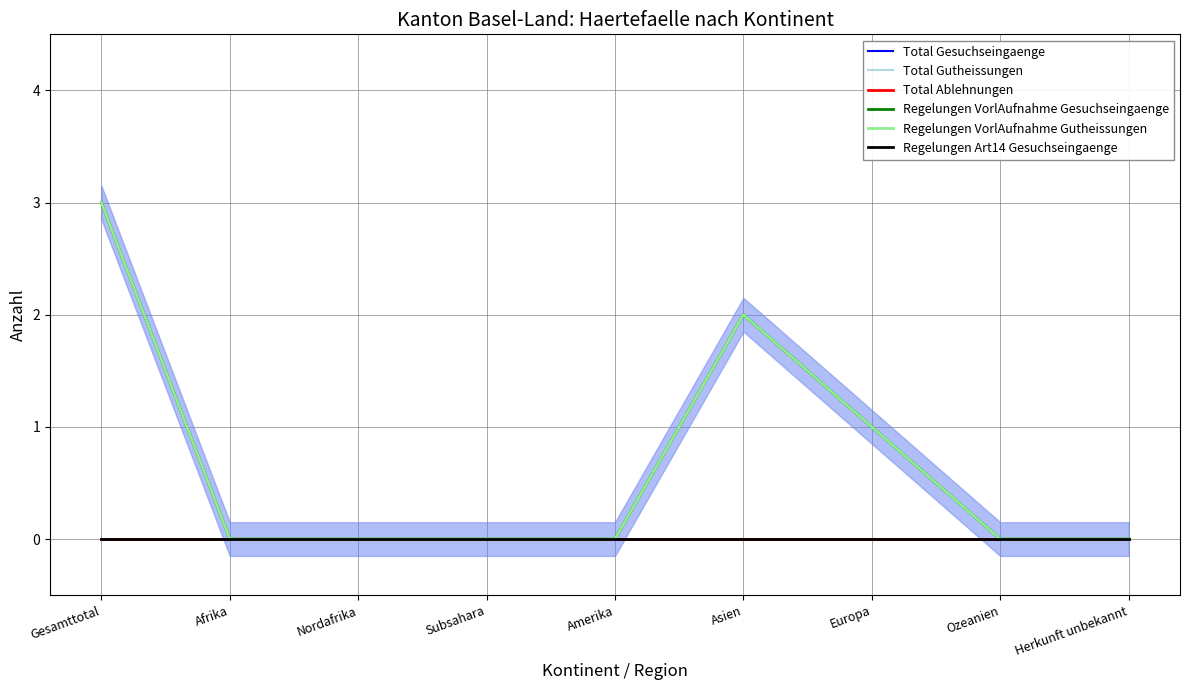

Between Europa and Herkunft unbekannt, which series saw the biggest shift?

Total Gesuchseingaenge